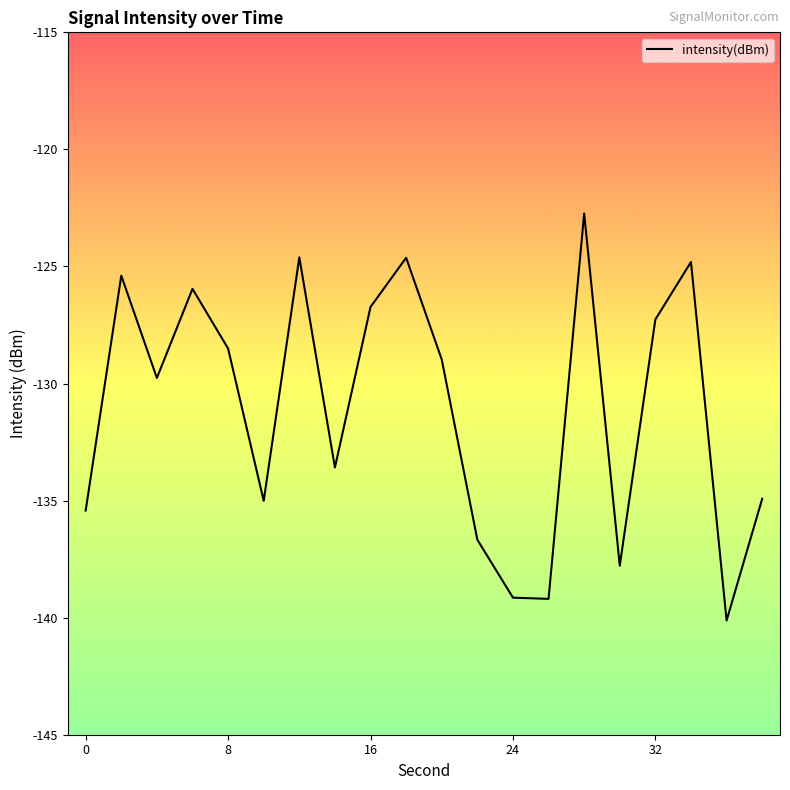

What is the maximum value shown in the chart?

-122.7